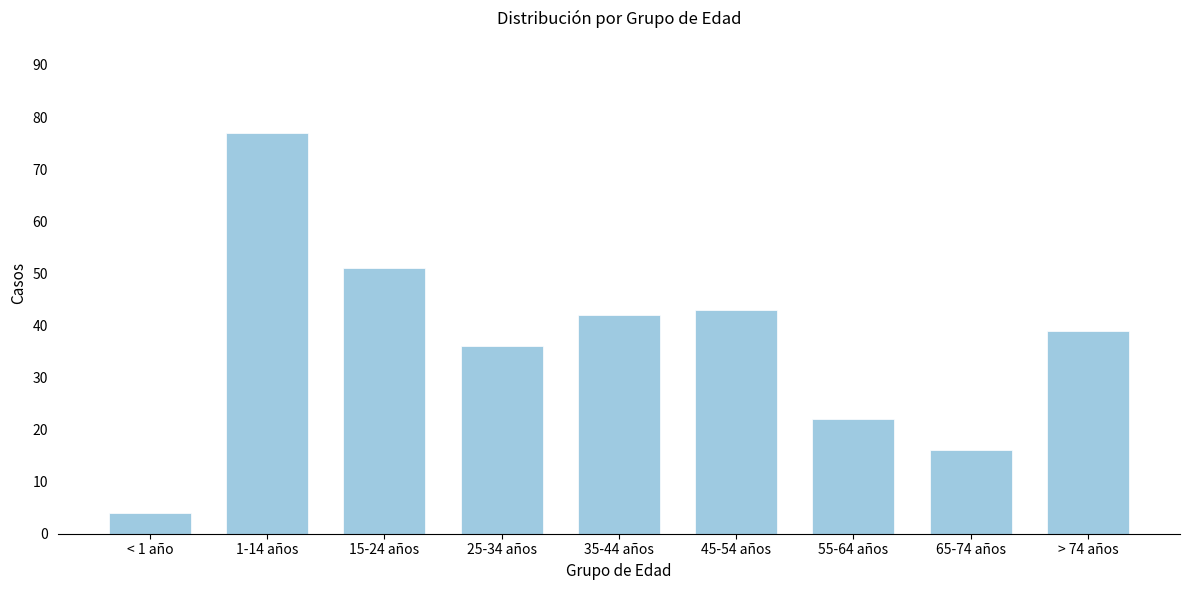

Reading right to left, extract all data points from this chart.

> 74 años=39	65-74 años=16	55-64 años=22	45-54 años=43	35-44 años=42	25-34 años=36	15-24 años=51	1-14 años=77	< 1 año=4